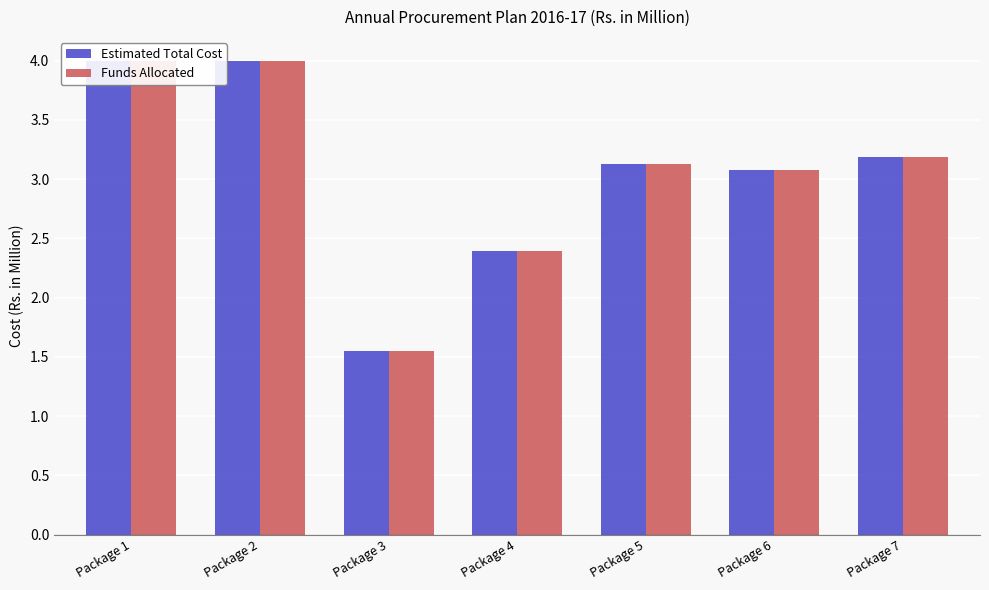

What is the sum of the Estimated Total Cost values at Package 7 and Package 2?

7.2